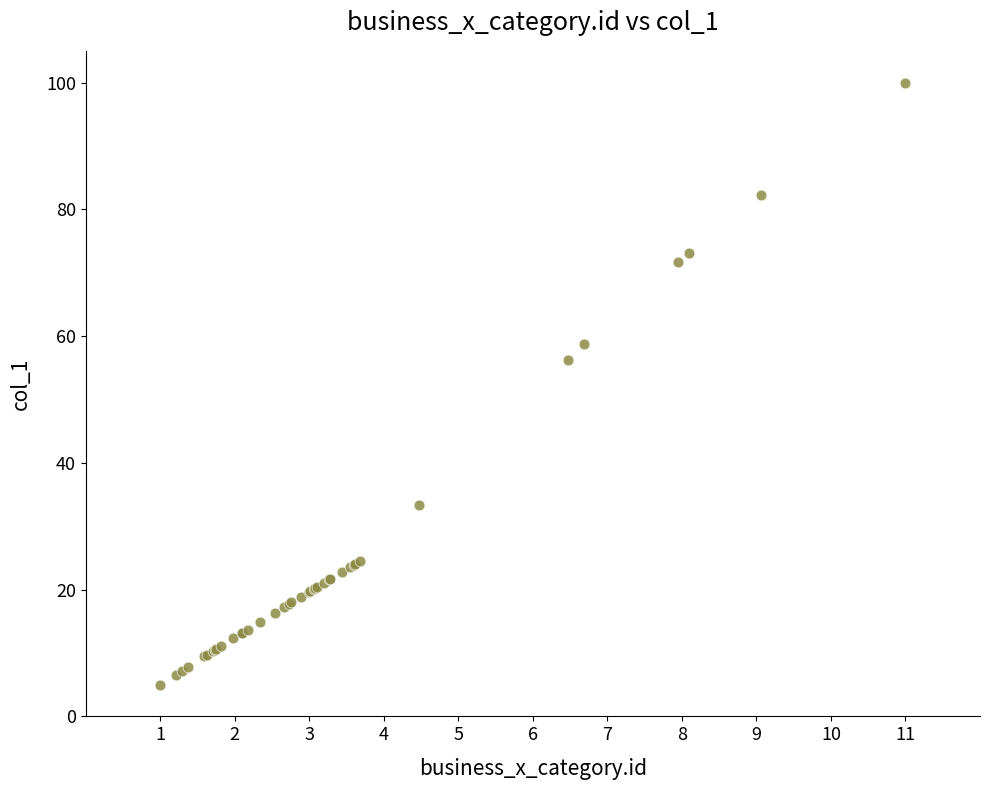

What Y value in the scatter plot is closest to 52?

56.3